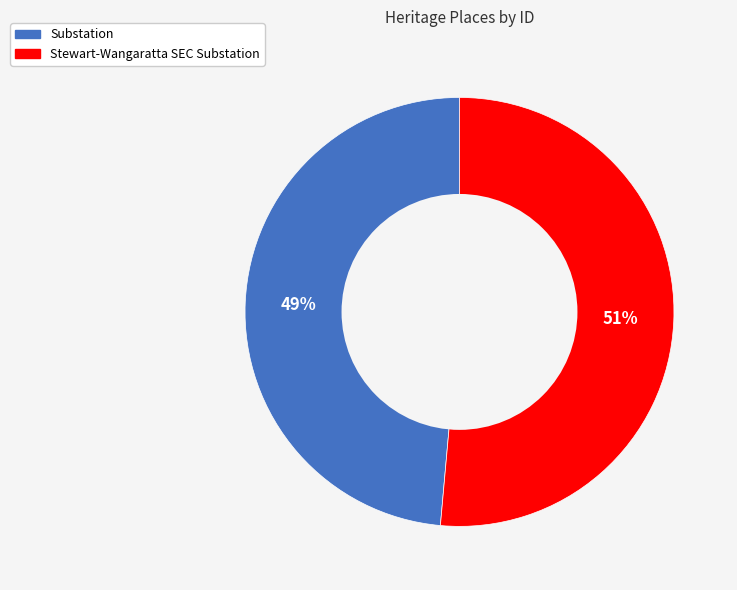

Which slice represents more than half of the pie?

Stewart-Wangaratta SEC Substation